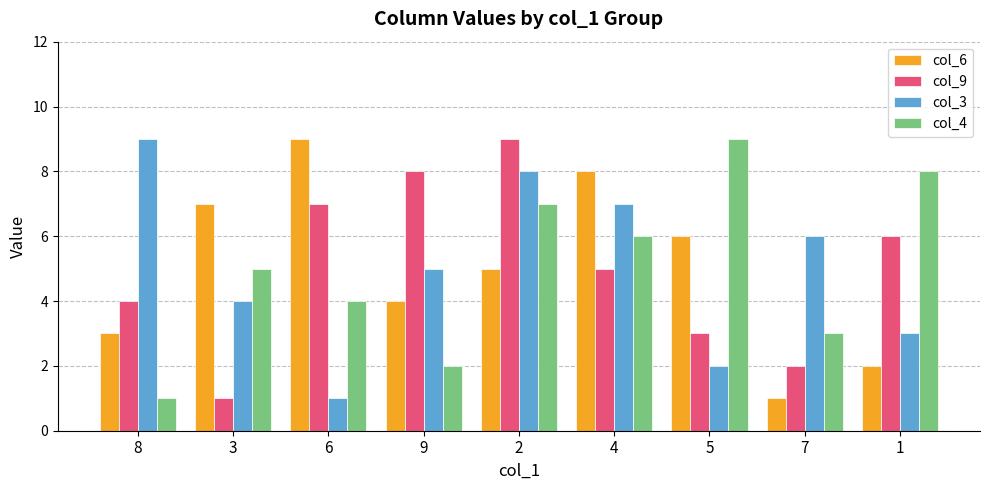

How many groups of bars are there?

9